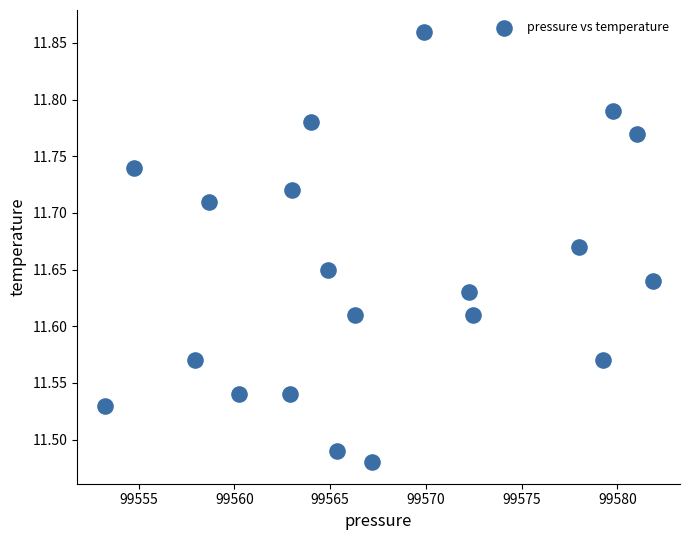

What is the range of Y values (max minus min)?

0.4